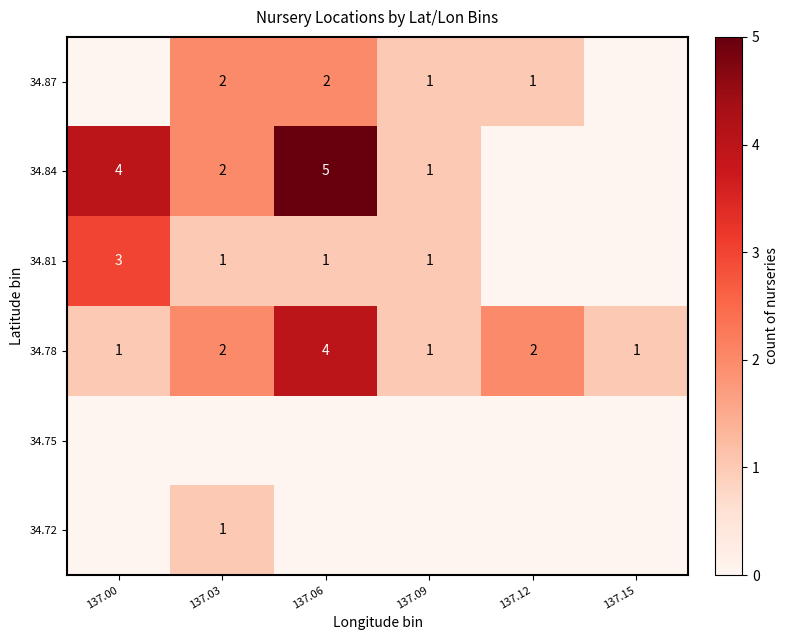

What is the greatest value displayed?

5